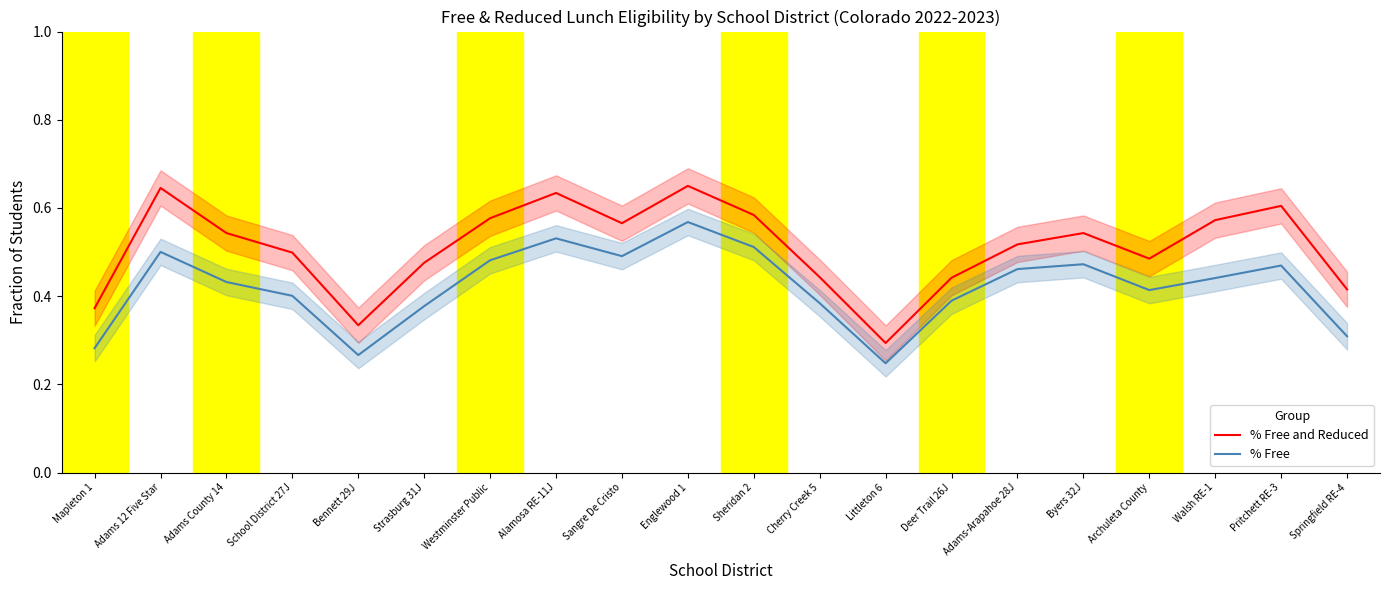

What is the label of the 8th point from the right?

Littleton 6